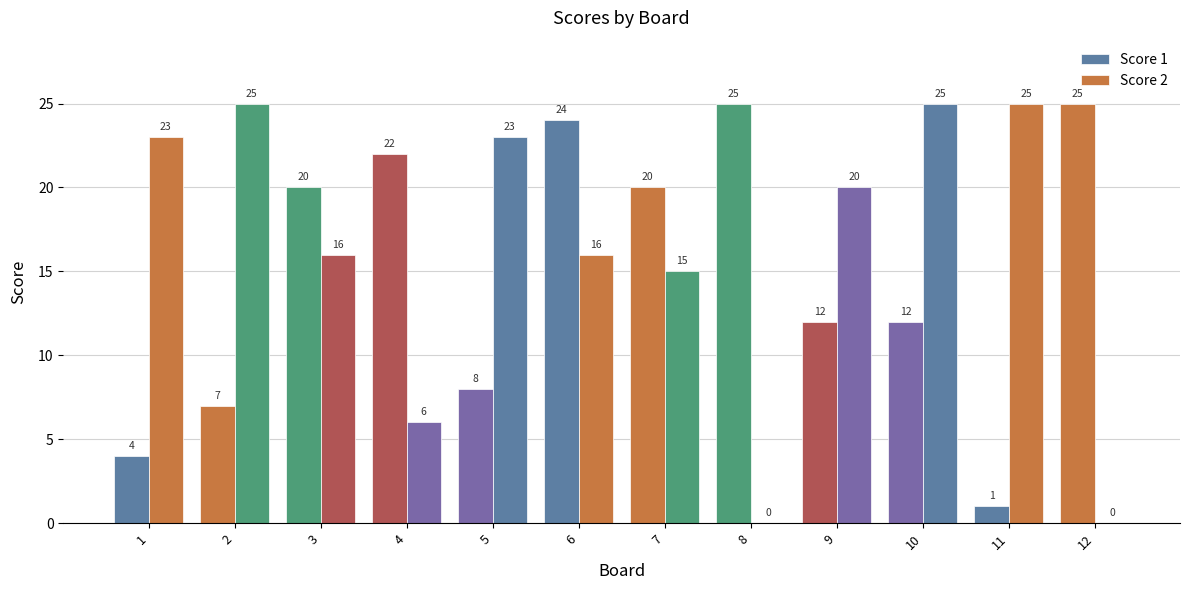

How many series are shown in this chart?

2